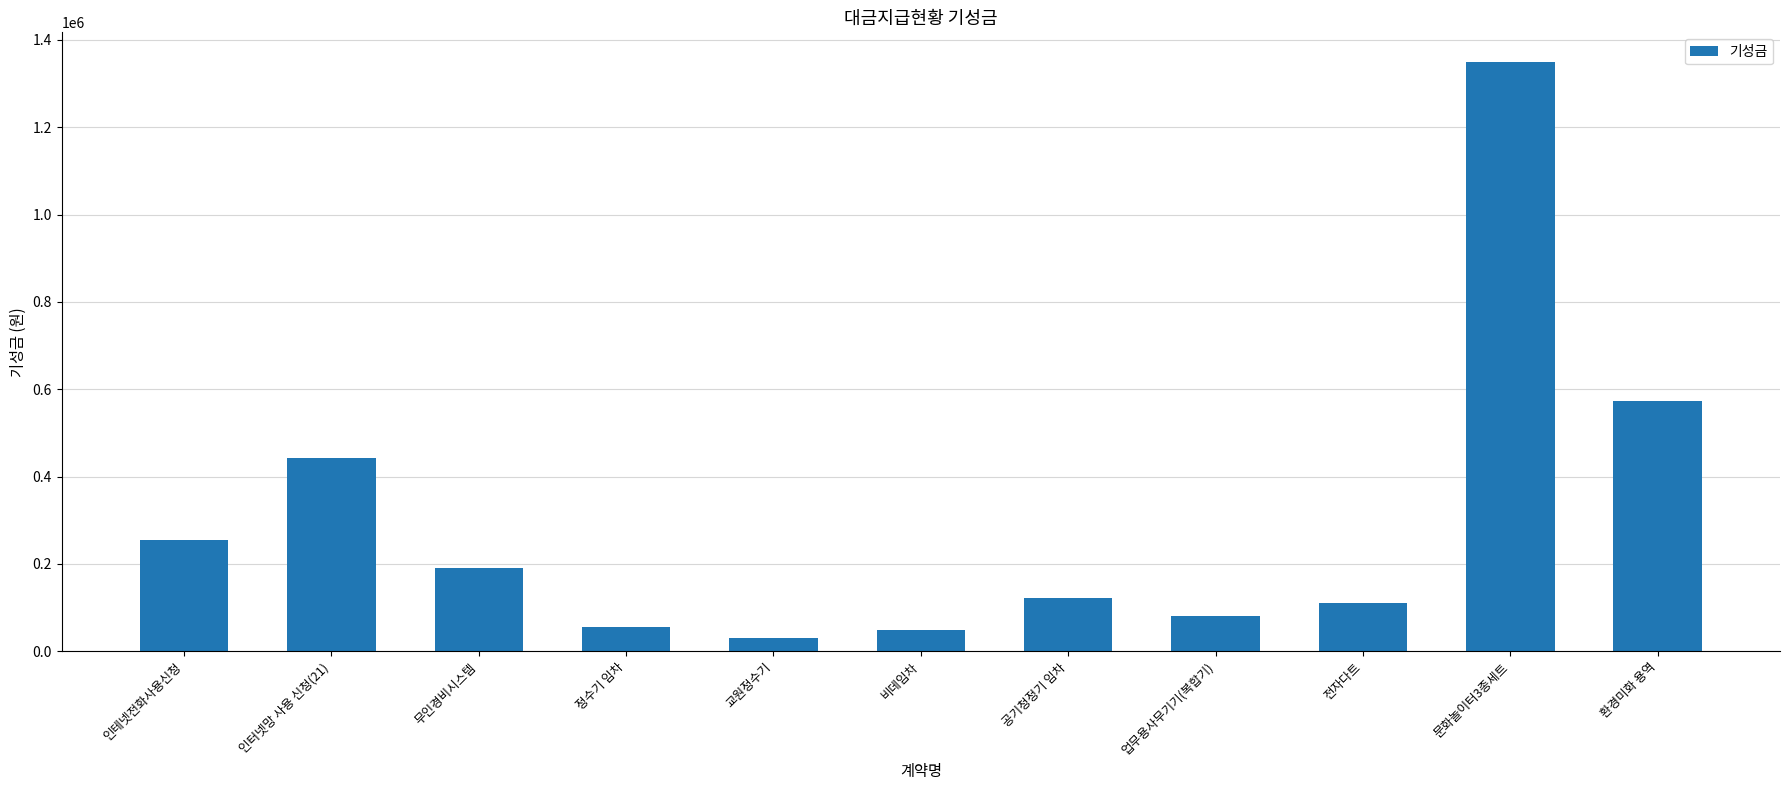

Is it true that the value at 전자다트 is 185025?

False